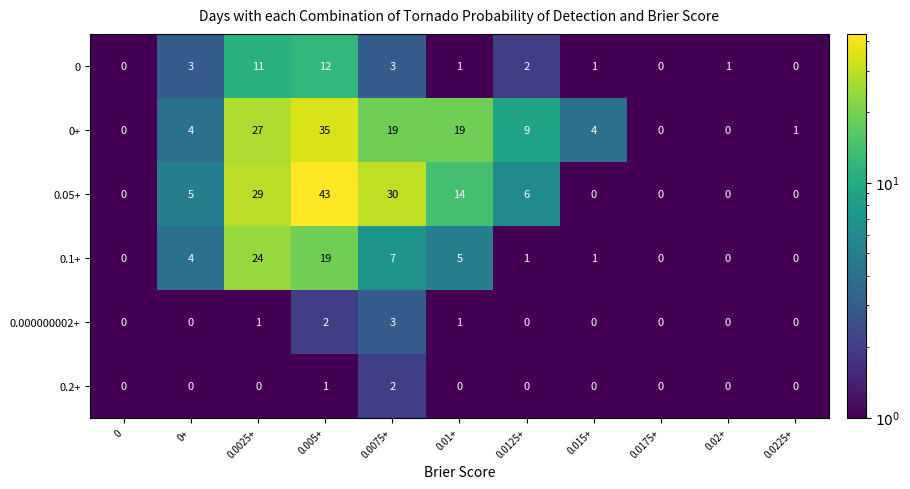

What is the spread (max minus min) of values at 0.0125+?

9